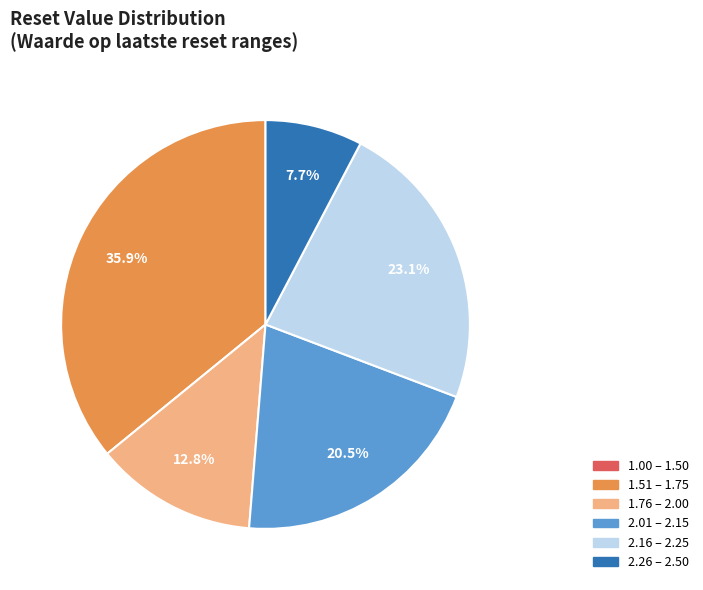

Does any single category account for the majority?

No